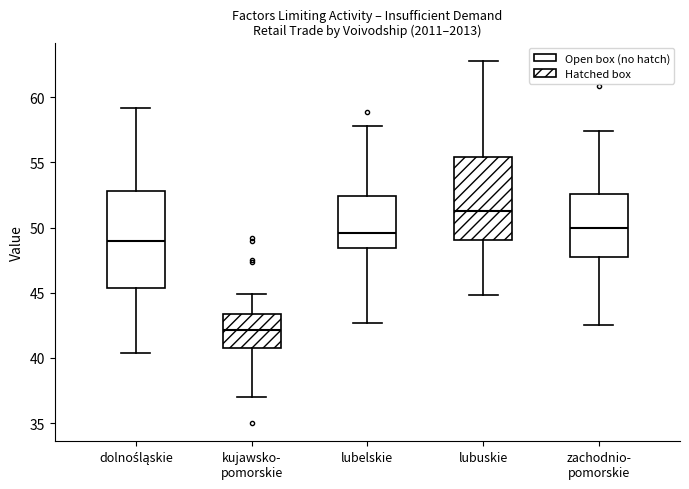

Where does the lower whisker of the box for lubelskie end on the y-axis? The values are not printed on the chart, so give them approximately, as read against the axis.

42.5